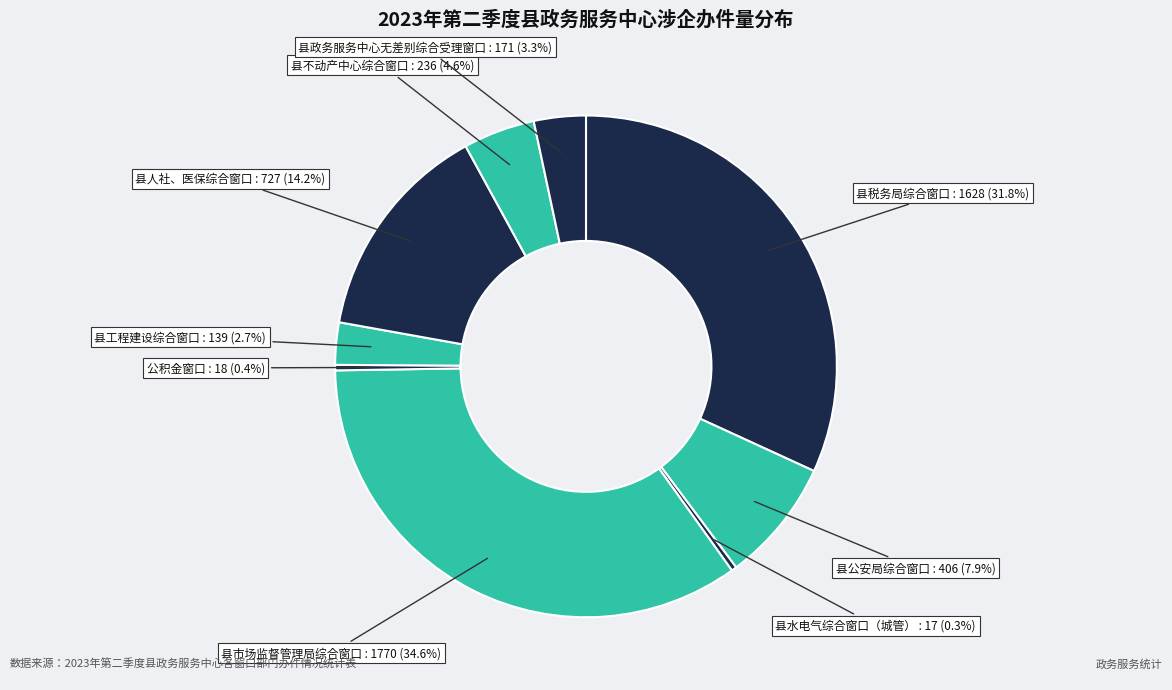

To the nearest percent, what is the difference between the 县政务服务中心无差别综合受理窗口 and 县不动产中心综合窗口 slice percentages?

1%